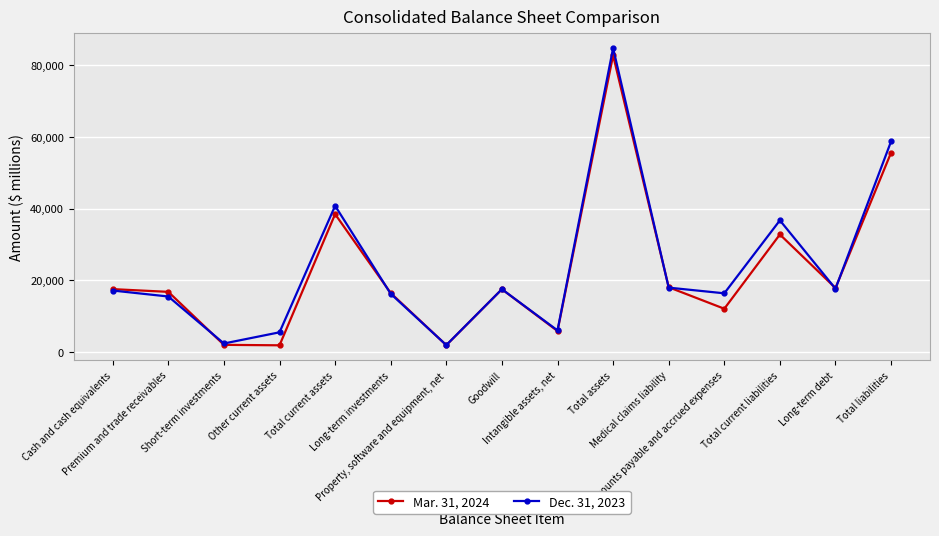

Rank the series by their average value, from highest to lowest.

Dec. 31, 2023, Mar. 31, 2024